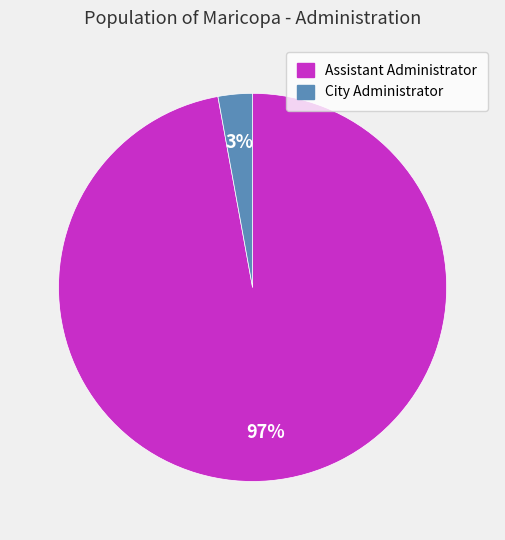

Is it true that City Administrator is 3% of the pie?

True